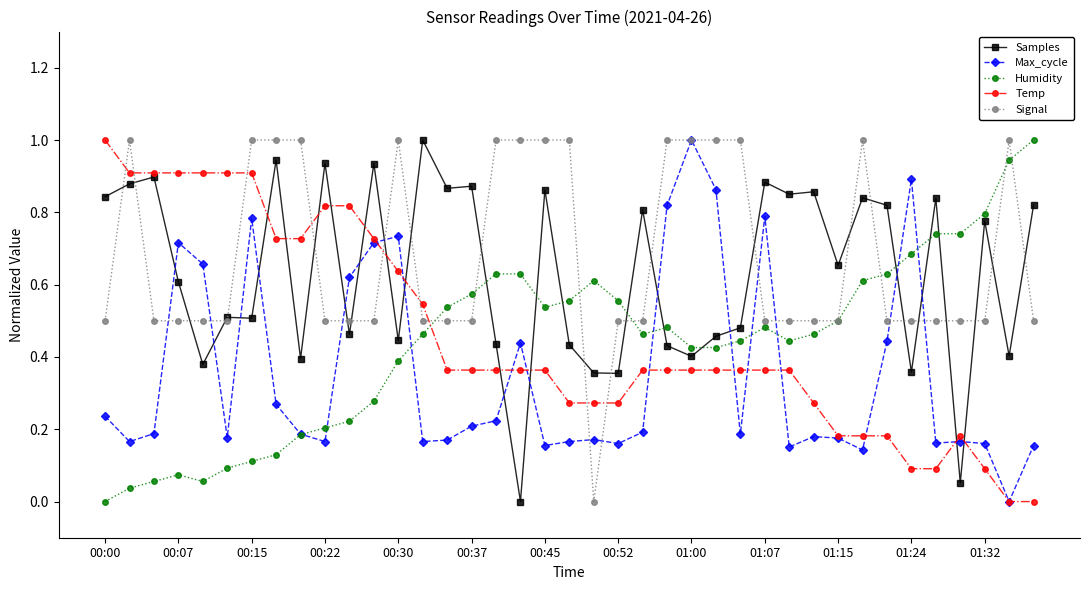

True or false: Samples and Humidity intersect in this chart.

True